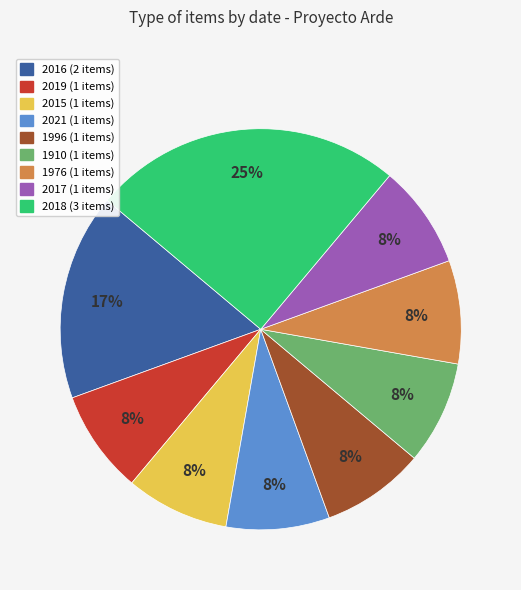

The 2017 slice represents 1% of the pie. True or false?

False